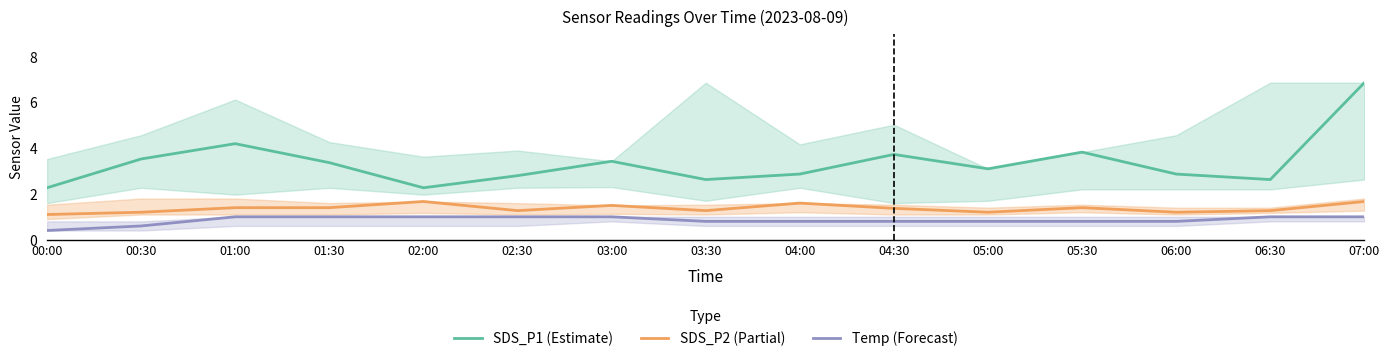

What value does the Temp (Forecast) series have at 05:30?

0.8